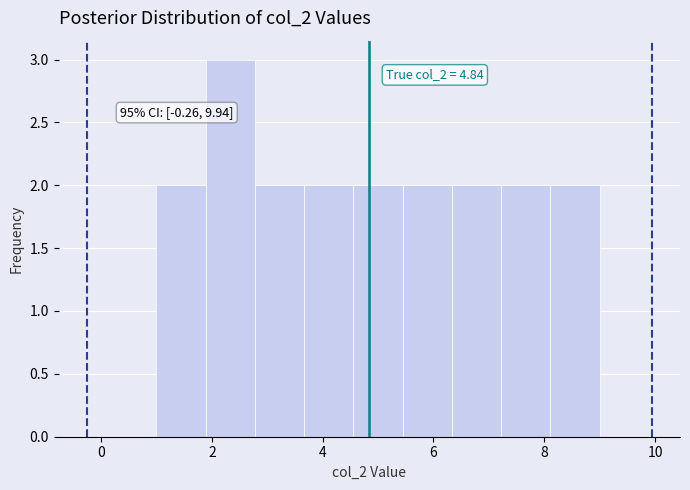

Over which range of the x-axis is the bar tallest?

1.8 to 2.8